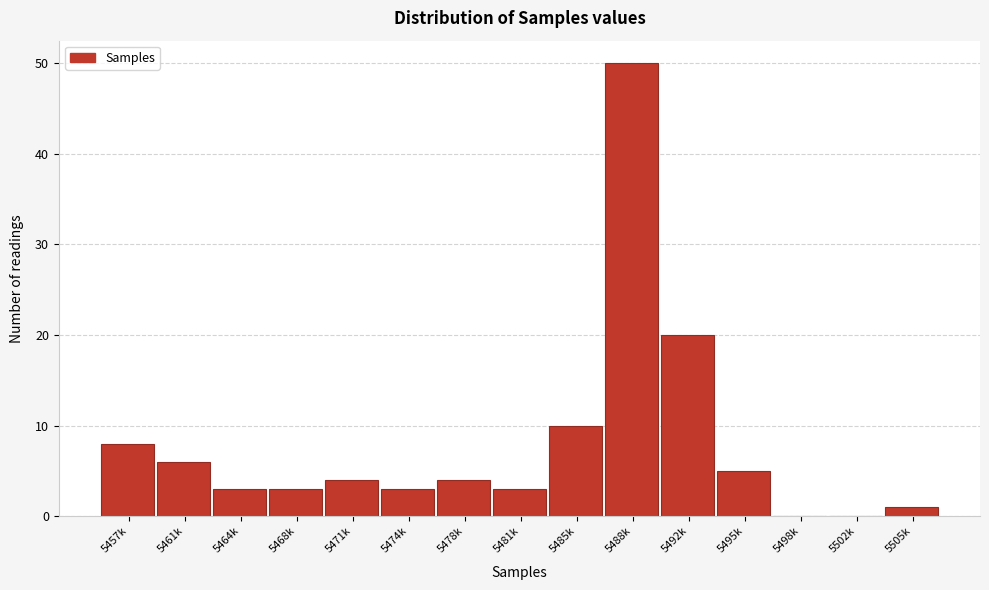

Reading left to right, transcribe all the data shown in this chart.

5457k=8	5461k=6	5464k=3	5468k=3	5471k=4	5474k=3	5478k=4	5481k=3	5485k=10	5488k=50	5492k=20	5495k=5	5498k=0	5502k=0	5505k=1